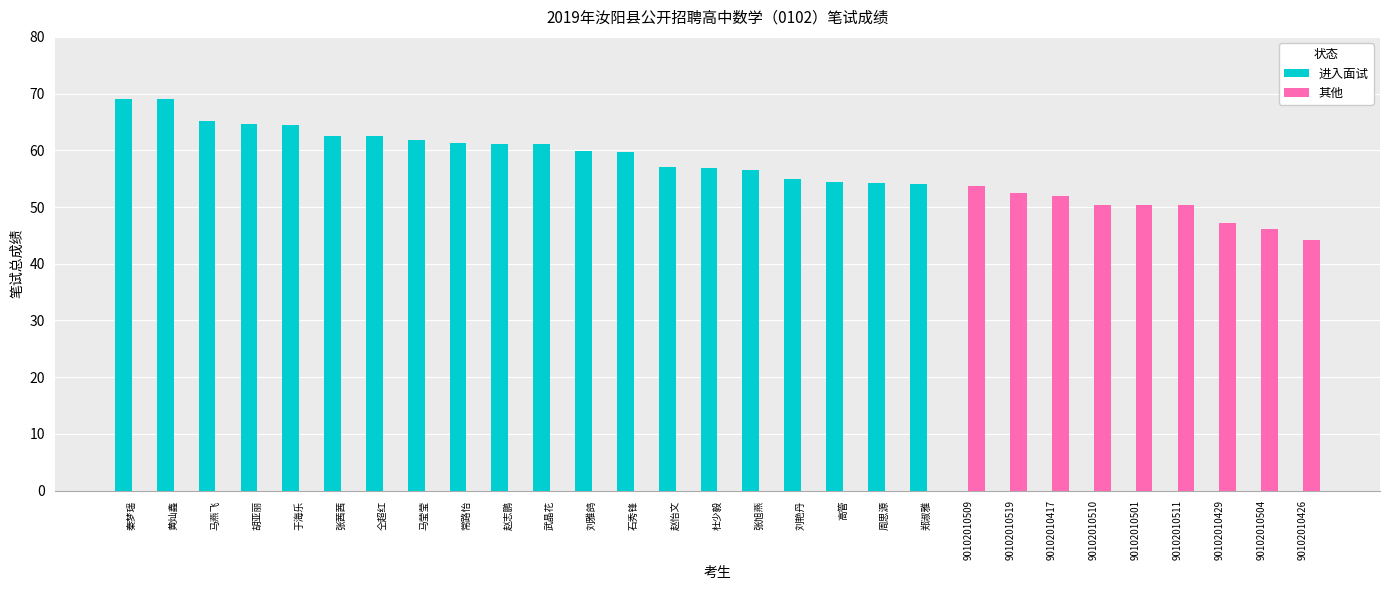

True or false: 进入面试 has a value of 89.0 at 武晶花.

False